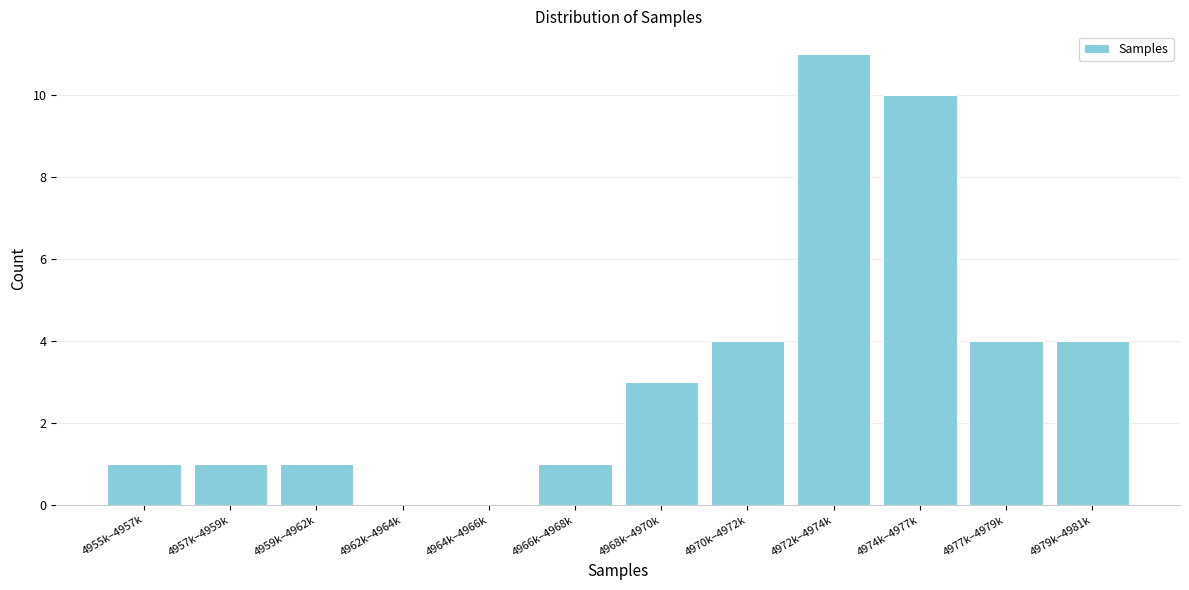

Reading right to left, extract all data points from this chart.

4979k–4981k=4	4977k–4979k=4	4974k–4977k=10	4972k–4974k=11	4970k–4972k=4	4968k–4970k=3	4966k–4968k=1	4964k–4966k=0	4962k–4964k=0	4959k–4962k=1	4957k–4959k=1	4955k–4957k=1